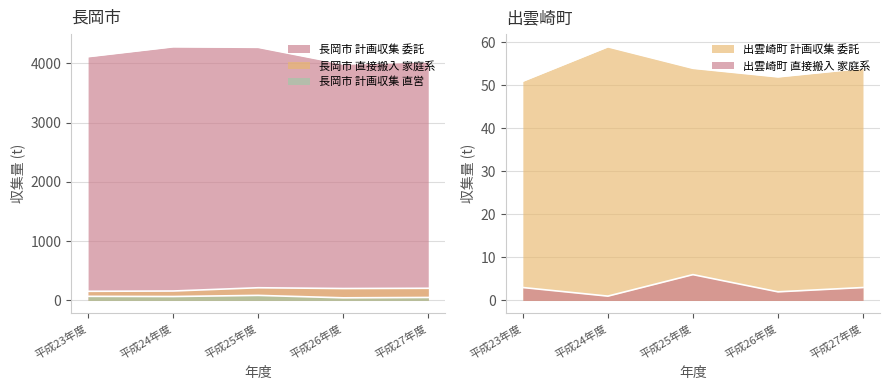

Reading left to right, what are all the values shown in this chart?

長岡市 計画収集 直営: 69	66	85	44	50
長岡市 計画収集 委託: 4115	4282	4273	3992	4029
長岡市 直接搬入 家庭系: 154	159	214	201	205
出雲崎町 計画収集 委託: 51	59	54	52	54
出雲崎町 直接搬入 家庭系: 3	1	6	2	3